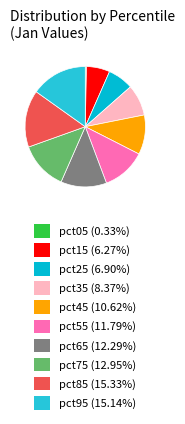

How many segments does this pie chart have?

10